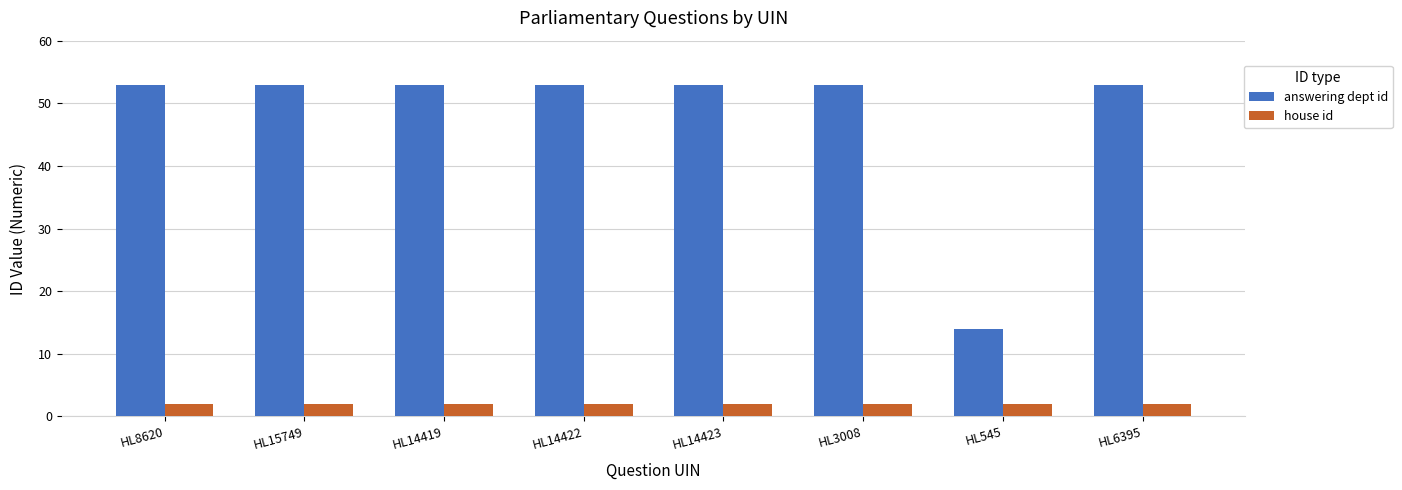

How many groups of bars are there?

8